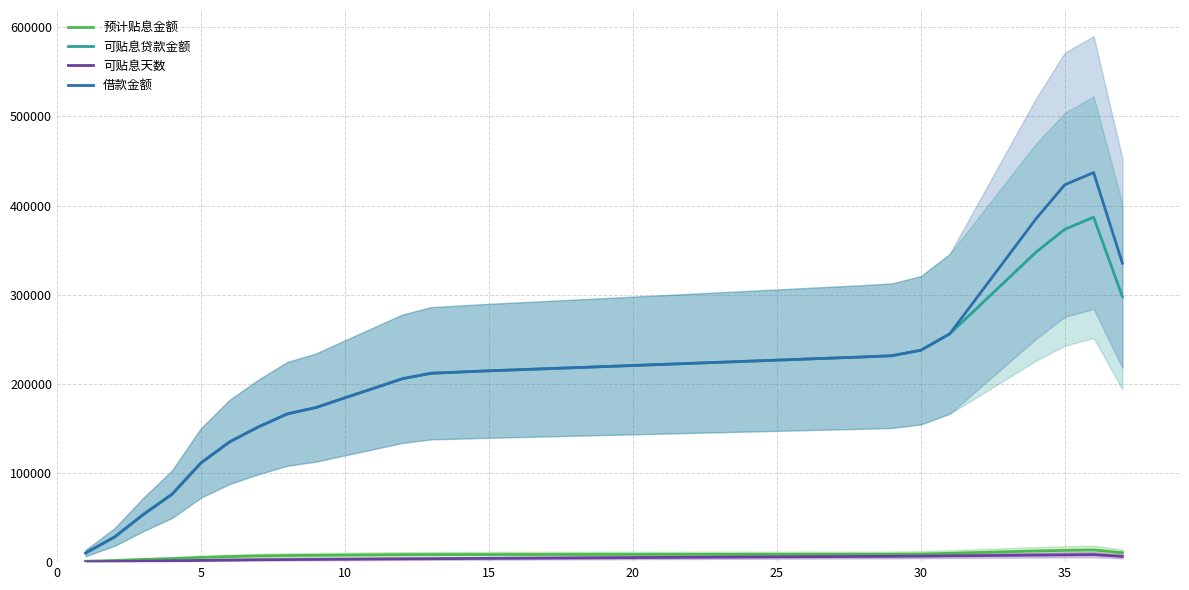

Does the chart have visible grid lines?

Yes